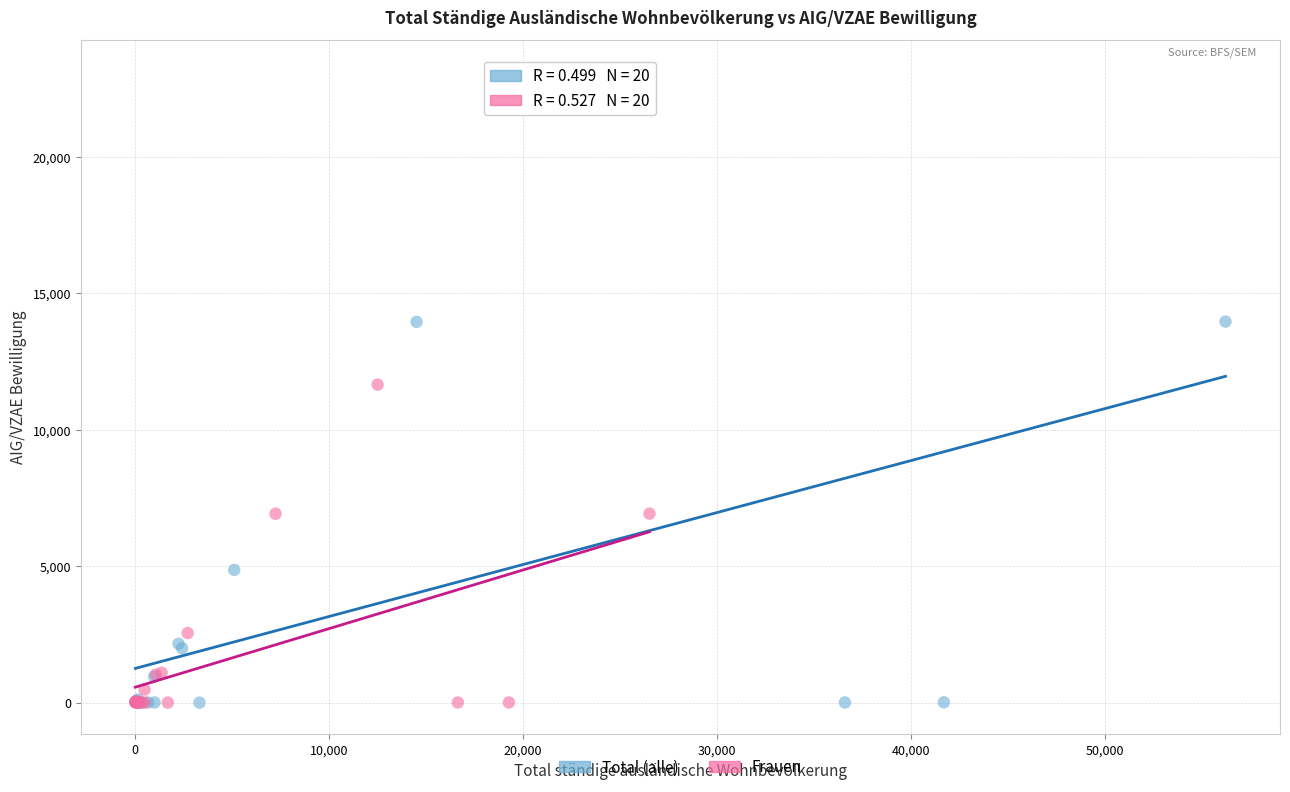

Which series contains the highest Y value?

Total (alle)